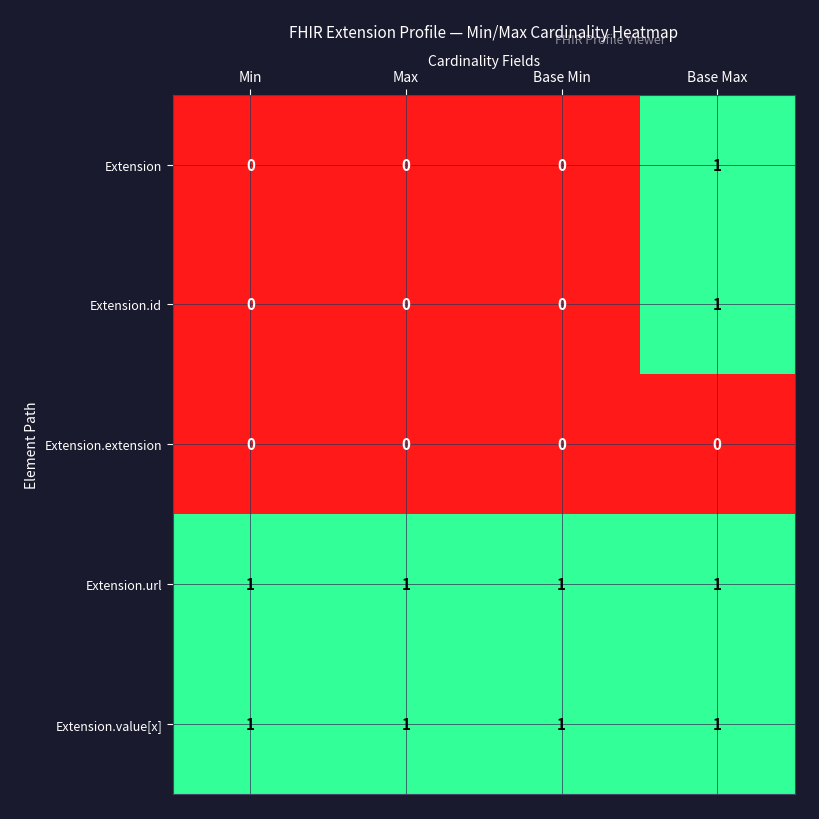

True or false: Extension has a value of 1 at Base Max.

True